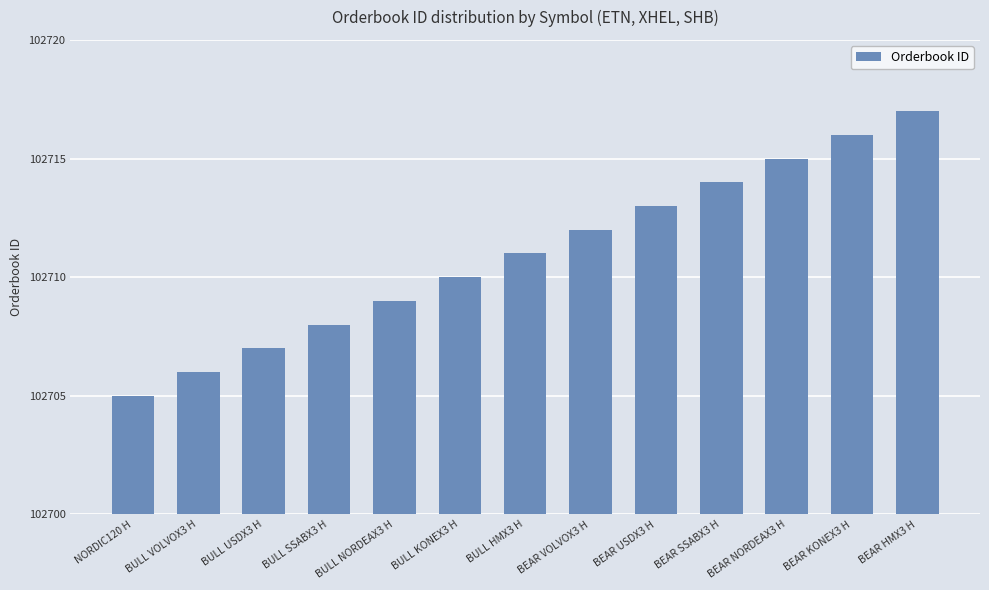

What is the difference between the values at BEAR KONEX3 H and BEAR VOLVOX3 H?

4